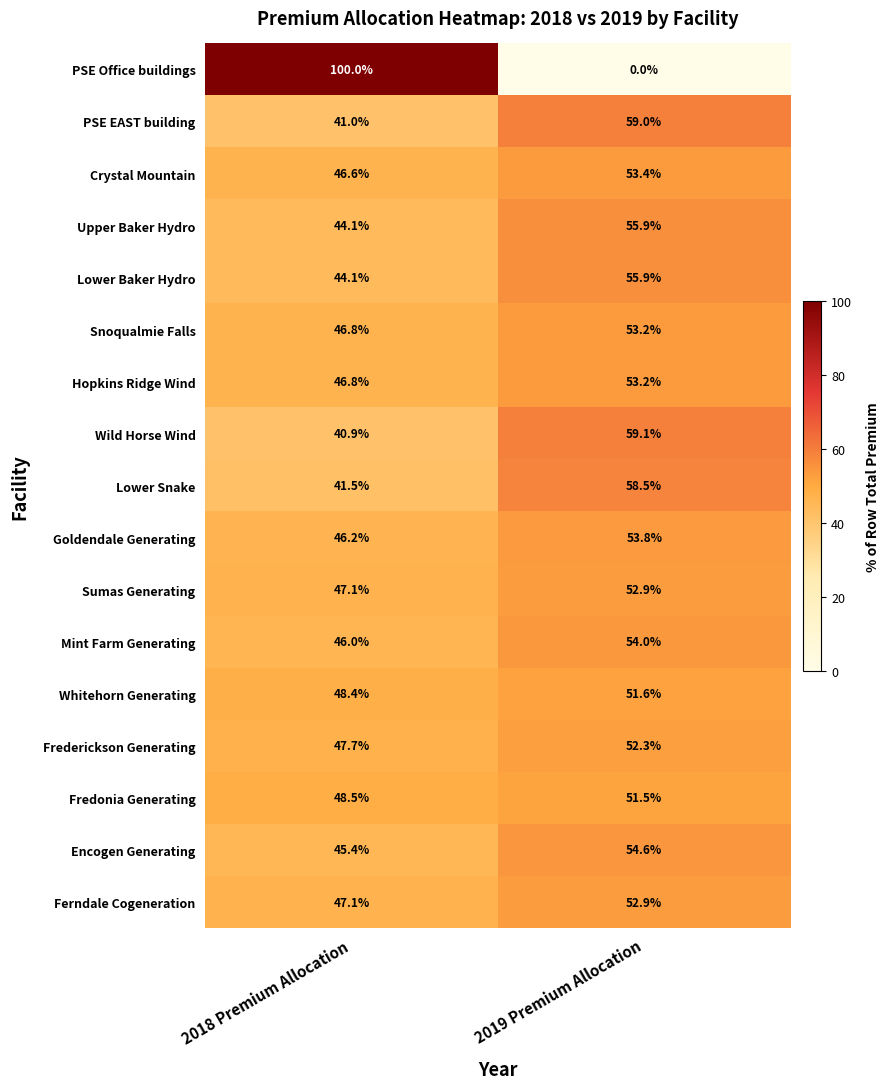

What is the approximate value of Wild Horse Wind at 2019 Premium Allocation?

59.1